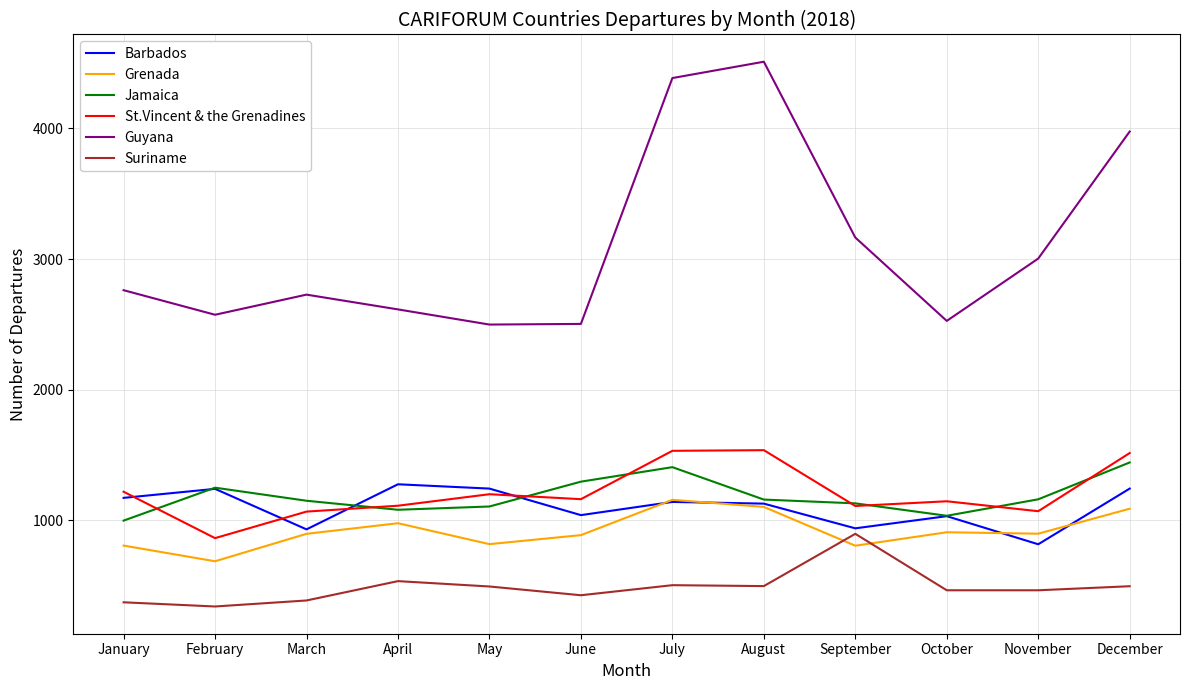

True or false: St.Vincent & the Grenadines and Grenada cross at least once.

False